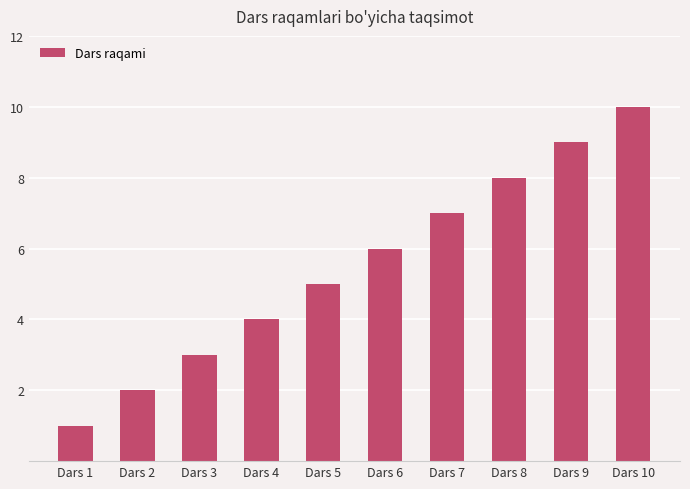

Reading left to right, extract all data points from this chart.

1	2	3	4	5	6	7	8	9	10